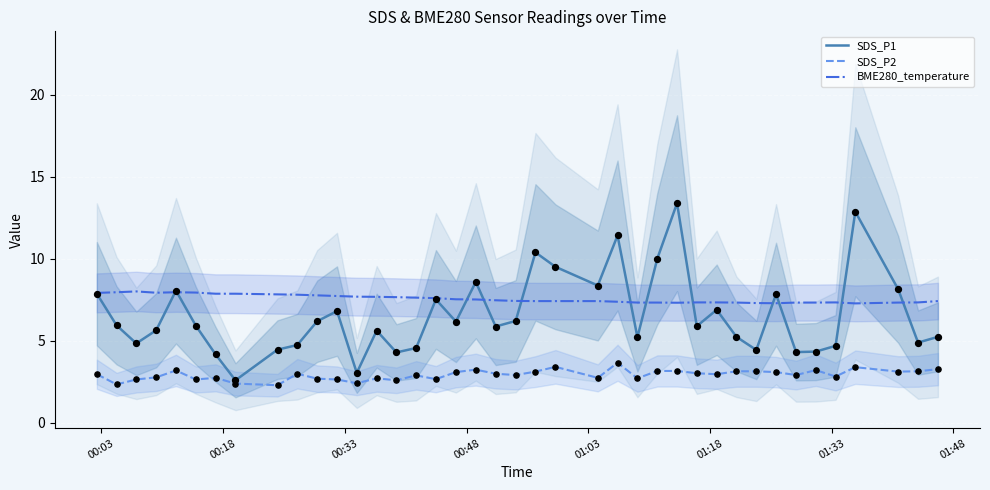

What is the highest value of the SDS_P1 series?

13.4